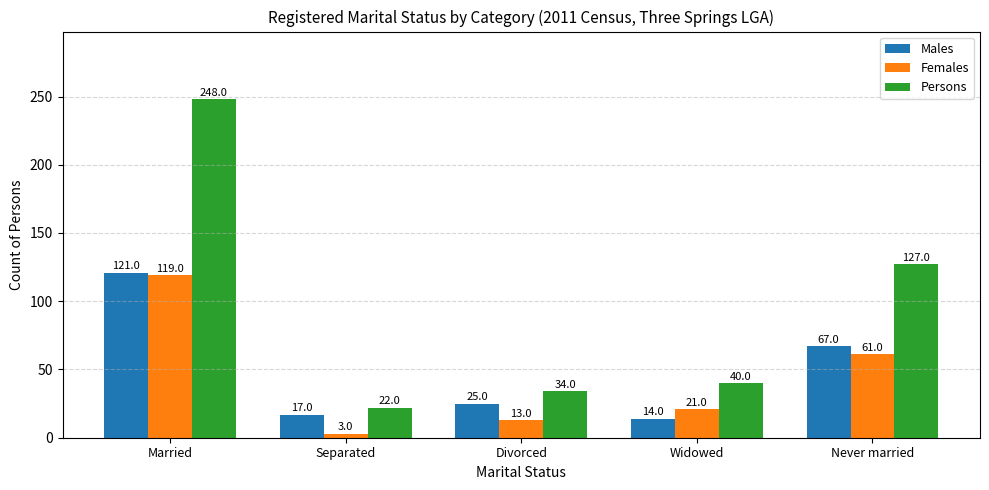

Which label corresponds to the largest value in the chart?

Married